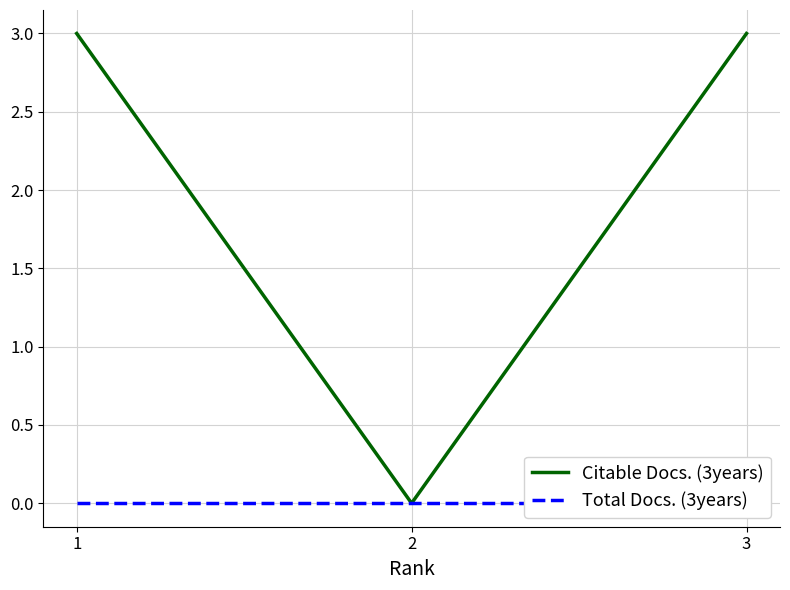

Where is Total Docs. (3years) nearest to the value 0?

1